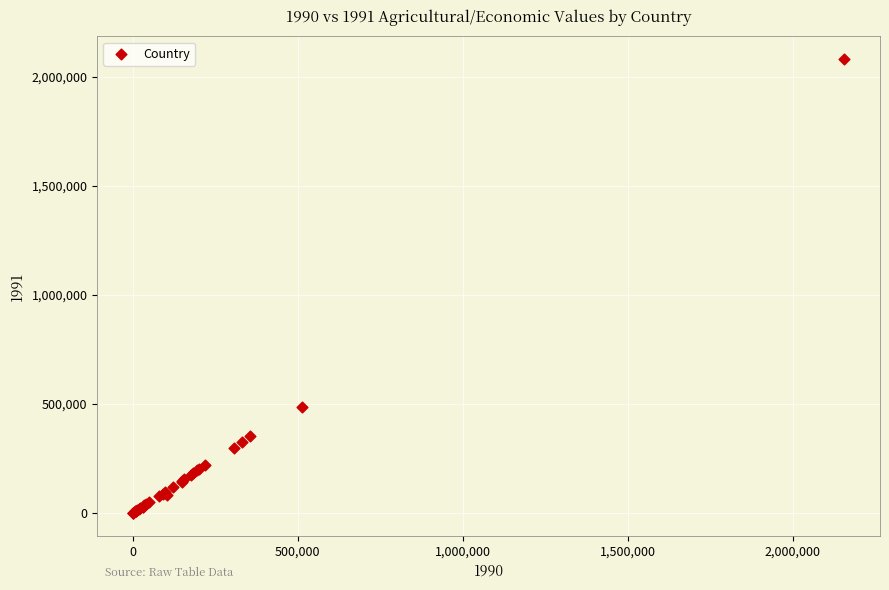

What Y value in the scatter plot is closest to 1040224?

487570